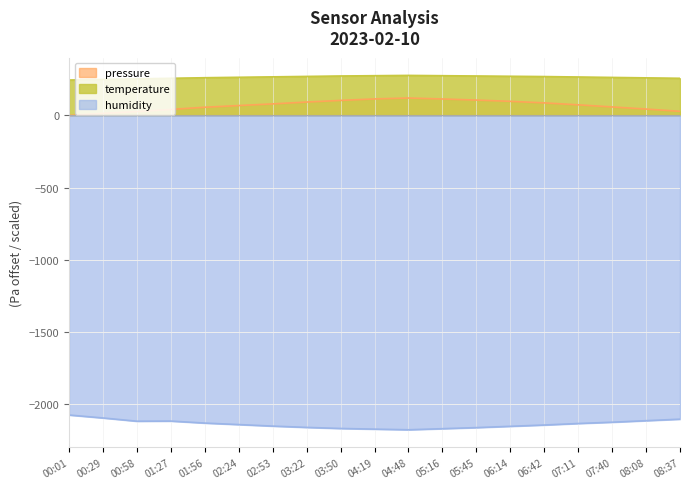

At 08:37, list the series in order from smallest to largest.

humidity, pressure, temperature